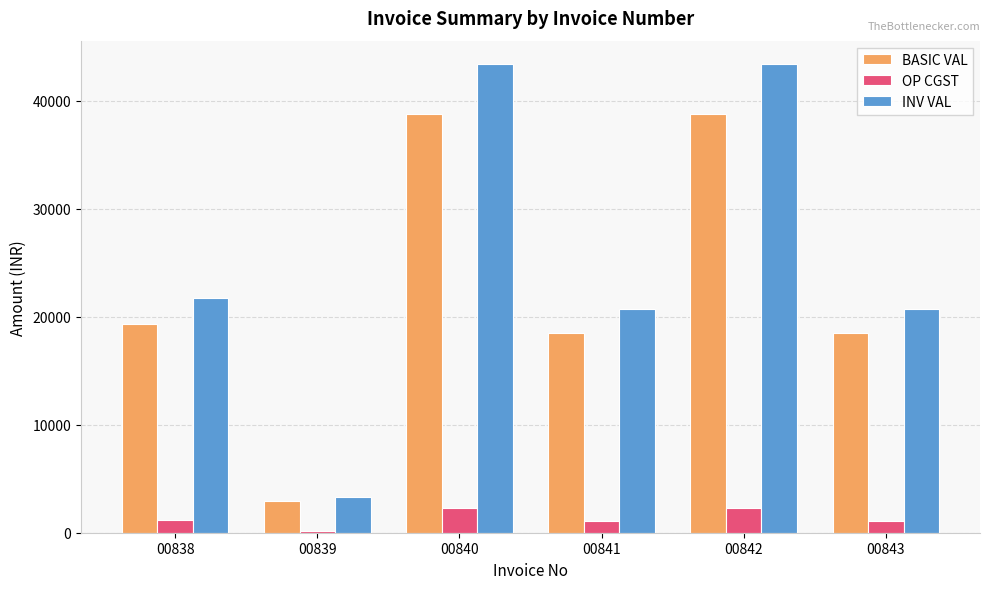

What is the difference between the highest and lowest values at 00842?

41053.8